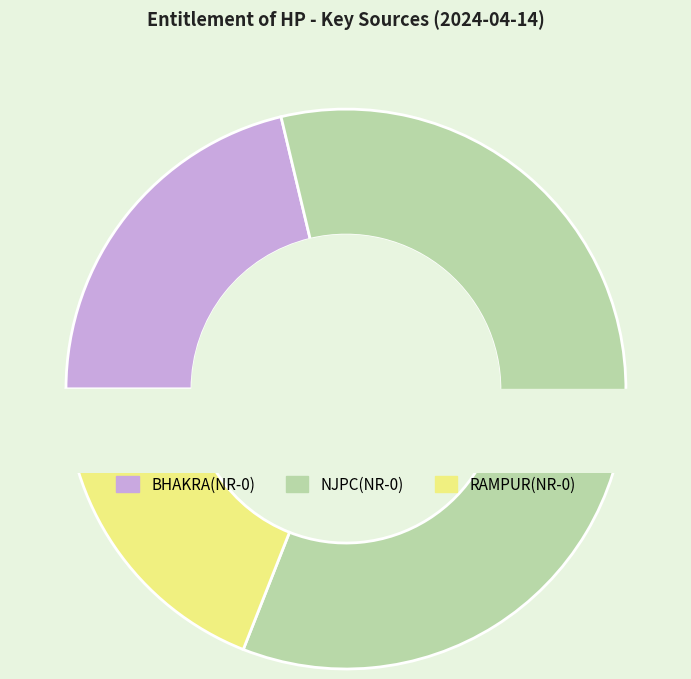

What is the spread (max minus min) of values at 3?

28.6